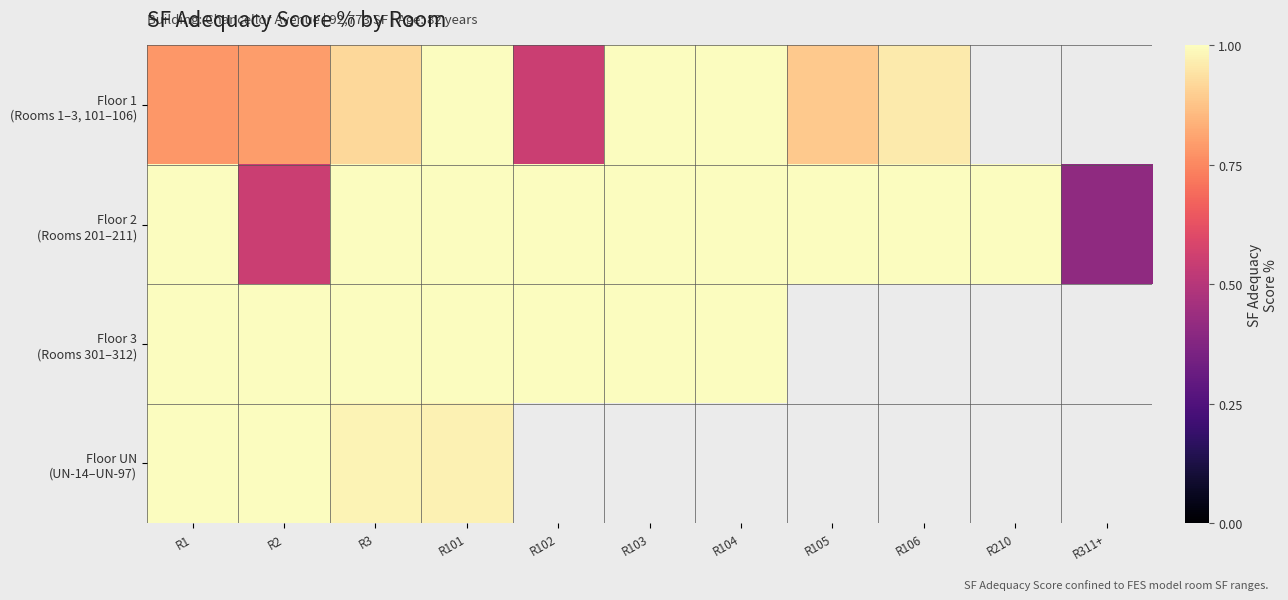

Rank the series by their maximum value, from lowest to highest.

Floor 1 (Rooms 1–3, 101–106), Floor 2 (Rooms 201–211), Floor 3 (Rooms 301–312), Floor UN (UN-14–UN-97)